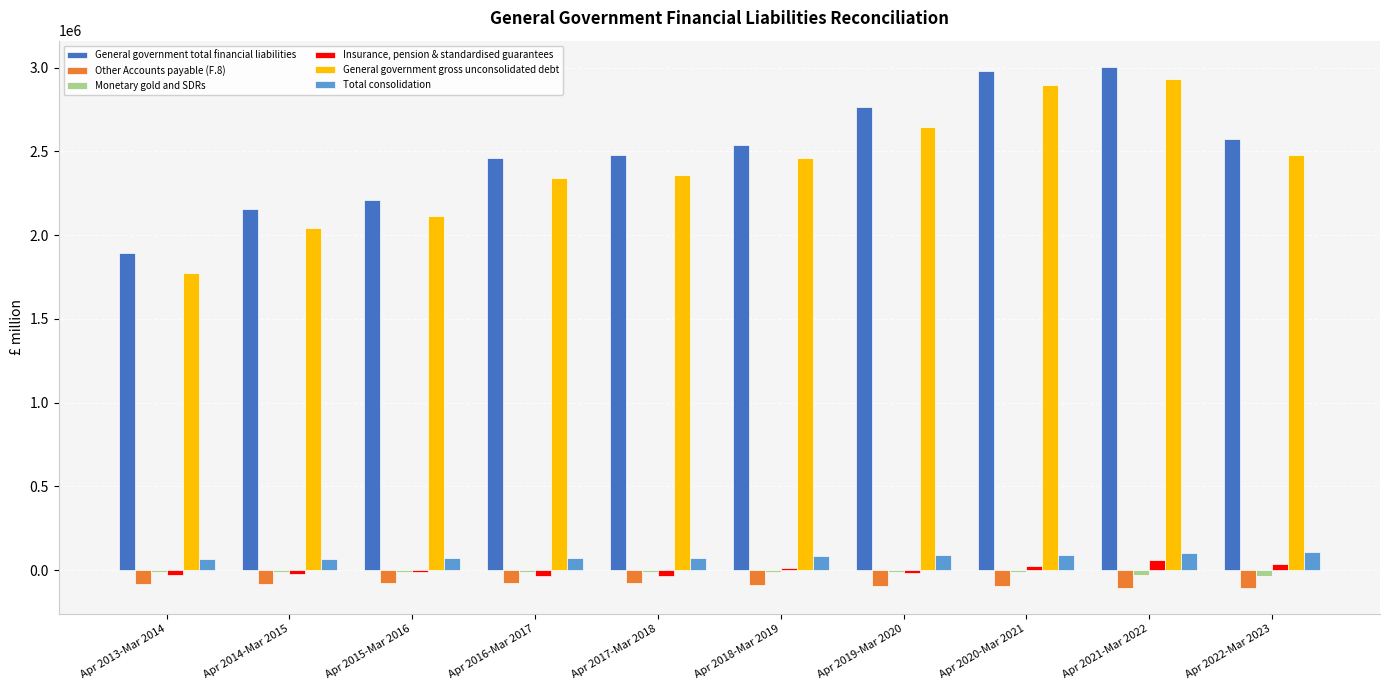

Which series has the widest spread of values?

General government gross unconsolidated debt